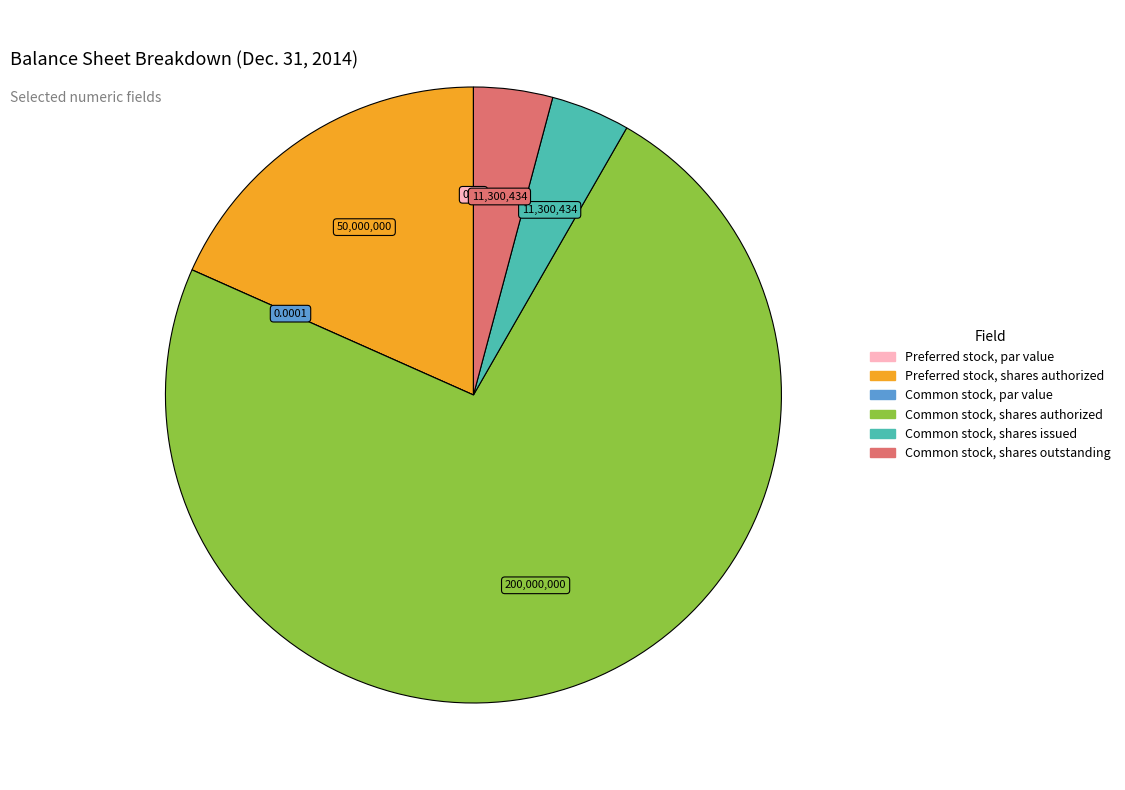

The Common stock, shares authorized slice represents 87% of the pie. True or false?

False